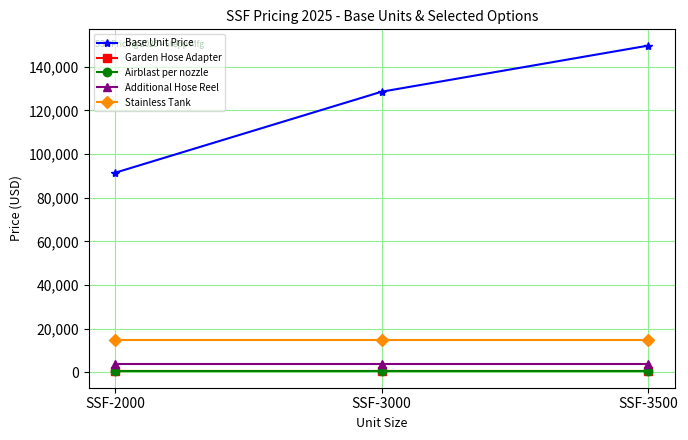

Which series changed the most between SSF-2000 and SSF-3000?

Base Unit Price